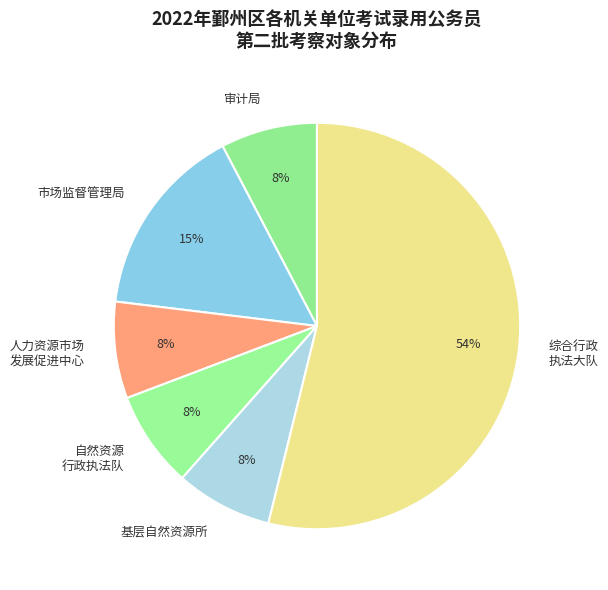

True or false: 市场监督管理局 accounts for 24% of the total.

False